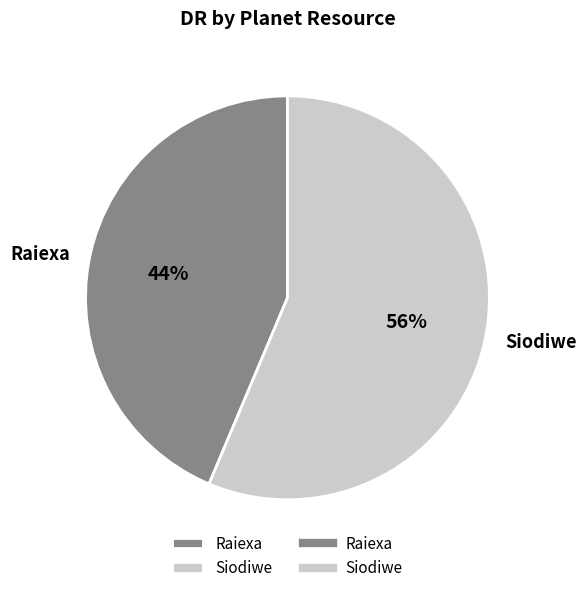

True or false: Raiexa accounts for 32% of the total.

False